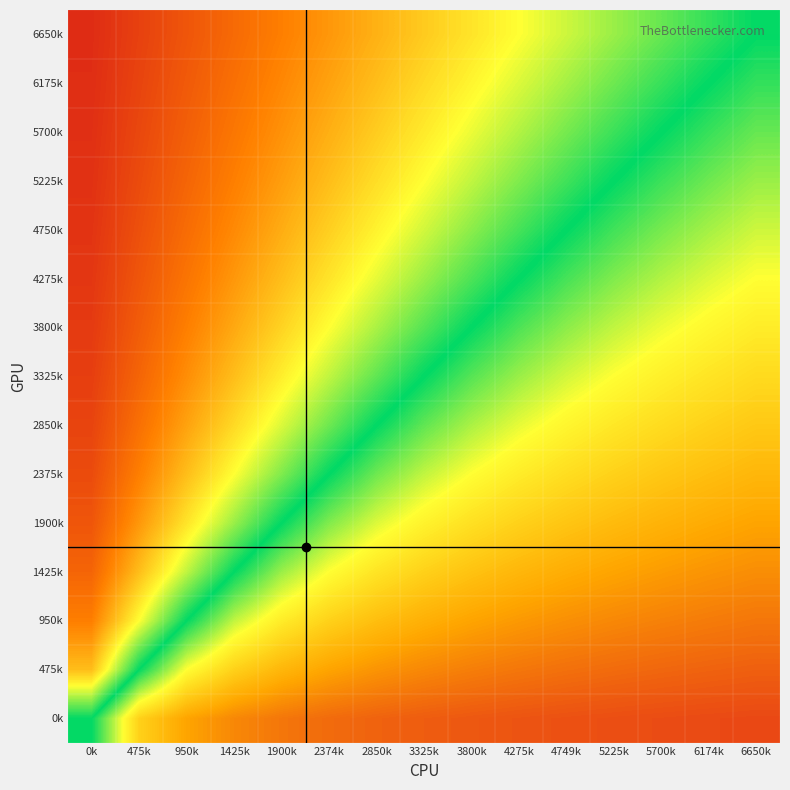

Reading right to left, list all the values displayed in this chart.

6650k: 6650k=0.0	6174k=0.1	5700k=0.1	5225k=0.2	4749k=0.3	4275k=0.3	3800k=0.4	3325k=0.5	2850k=0.5	2374k=0.6	1900k=0.7	1425k=0.7	950k=0.8	475k=0.9	0k=0.9
6175k: 6650k=-0.1	6174k=0.0	5700k=0.1	5225k=0.1	4749k=0.2	4275k=0.3	3800k=0.4	3325k=0.4	2850k=0.5	2374k=0.6	1900k=0.6	1425k=0.7	950k=0.8	475k=0.9	0k=0.9
5700k: 6650k=-0.1	6174k=-0.1	5700k=0.0	5225k=0.1	4749k=0.2	4275k=0.2	3800k=0.3	3325k=0.4	2850k=0.5	2374k=0.5	1900k=0.6	1425k=0.7	950k=0.8	475k=0.8	0k=0.9
5225k: 6650k=-0.2	6174k=-0.1	5700k=-0.1	5225k=0.0	4749k=0.1	4275k=0.2	3800k=0.2	3325k=0.3	2850k=0.4	2374k=0.5	1900k=0.6	1425k=0.7	950k=0.8	475k=0.8	0k=0.9
4750k: 6650k=-0.3	6174k=-0.2	5700k=-0.2	5225k=-0.1	4749k=0.0	4275k=0.1	3800k=0.2	3325k=0.3	2850k=0.4	2374k=0.5	1900k=0.5	1425k=0.6	950k=0.7	475k=0.8	0k=0.9
4275k: 6650k=-0.3	6174k=-0.3	5700k=-0.2	5225k=-0.2	4749k=-0.1	4275k=0.0	3800k=0.1	3325k=0.2	2850k=0.3	2374k=0.4	1900k=0.5	1425k=0.6	950k=0.7	475k=0.8	0k=0.9
3800k: 6650k=-0.4	6174k=-0.4	5700k=-0.3	5225k=-0.2	4749k=-0.2	4275k=-0.1	3800k=0.0	3325k=0.1	2850k=0.2	2374k=0.3	1900k=0.4	1425k=0.6	950k=0.7	475k=0.8	0k=0.9
3325k: 6650k=-0.5	6174k=-0.4	5700k=-0.4	5225k=-0.3	4749k=-0.3	4275k=-0.2	3800k=-0.1	3325k=0.0	2850k=0.1	2374k=0.2	1900k=0.4	1425k=0.5	950k=0.6	475k=0.8	0k=0.9
2850k: 6650k=-0.5	6174k=-0.5	5700k=-0.5	5225k=-0.4	4749k=-0.4	4275k=-0.3	3800k=-0.2	3325k=-0.1	2850k=0.0	2374k=0.1	1900k=0.3	1425k=0.4	950k=0.6	475k=0.7	0k=0.9
2375k: 6650k=-0.6	6174k=-0.6	5700k=-0.5	5225k=-0.5	4749k=-0.5	4275k=-0.4	3800k=-0.3	3325k=-0.2	2850k=-0.1	2374k=0.0	1900k=0.2	1425k=0.3	950k=0.5	475k=0.7	0k=0.8
1900k: 6650k=-0.7	6174k=-0.6	5700k=-0.6	5225k=-0.6	4749k=-0.5	4275k=-0.5	3800k=-0.4	3325k=-0.4	2850k=-0.3	2374k=-0.2	1900k=0.0	1425k=0.2	950k=0.4	475k=0.6	0k=0.8
1425k: 6650k=-0.7	6174k=-0.7	5700k=-0.7	5225k=-0.7	4749k=-0.6	4275k=-0.6	3800k=-0.6	3325k=-0.5	2850k=-0.4	2374k=-0.3	1900k=-0.2	1425k=0.0	950k=0.2	475k=0.5	0k=0.8
950k: 6650k=-0.8	6174k=-0.8	5700k=-0.8	5225k=-0.8	4749k=-0.7	4275k=-0.7	3800k=-0.7	3325k=-0.6	2850k=-0.6	2374k=-0.5	1900k=-0.4	1425k=-0.2	950k=0.0	475k=0.3	0k=0.7
475k: 6650k=-0.9	6174k=-0.9	5700k=-0.8	5225k=-0.8	4749k=-0.8	4275k=-0.8	3800k=-0.8	3325k=-0.8	2850k=-0.7	2374k=-0.7	1900k=-0.6	1425k=-0.5	950k=-0.3	475k=0.0	0k=0.5
0k: 6650k=-0.9	6174k=-0.9	5700k=-0.9	5225k=-0.9	4749k=-0.9	4275k=-0.9	3800k=-0.9	3325k=-0.9	2850k=-0.9	2374k=-0.8	1900k=-0.8	1425k=-0.8	950k=-0.7	475k=-0.5	0k=0.0